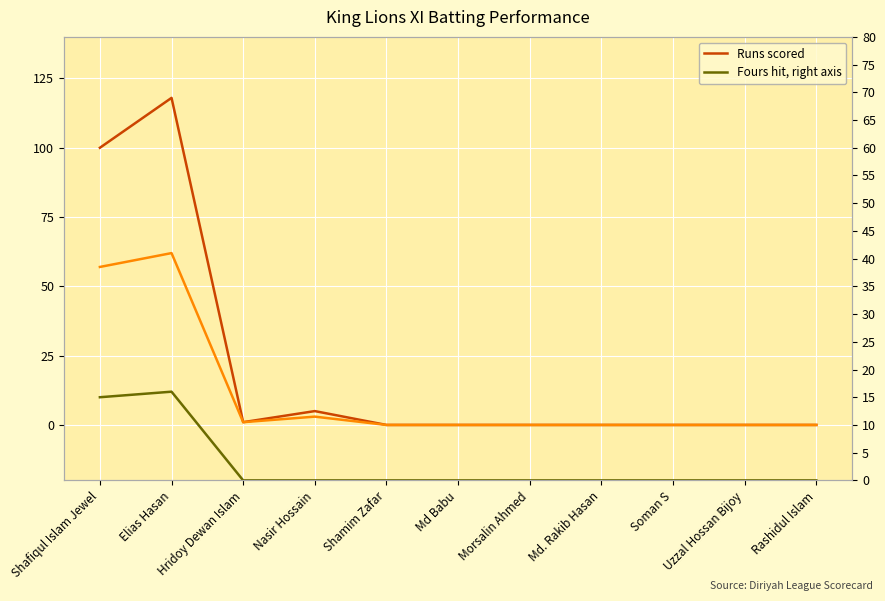

Rank the series at Nasir Hossain from lowest to highest value.

Fours hit, right axis, Balls faced, Runs scored